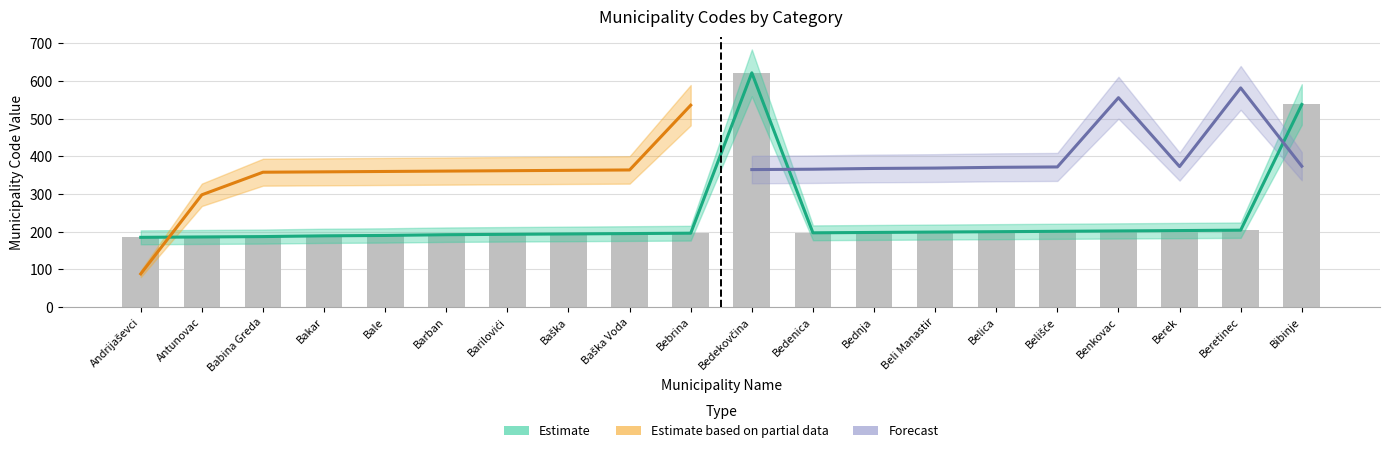

Reading left to right, what are all the values shown in this chart?

Andrijaševci=185	Antunovac=186	Babina Greda=187	Bakar=189	Bale=190	Barban=192	Barilovići=193	Baška=194	Baška Voda=195	Bebrina=196	Bedekovčina=622	Bedenica=197	Bednja=198	Beli Manastir=199	Belica=200	Belišće=201	Benkovac=202	Berek=203	Beretinec=204	Bibinje=538